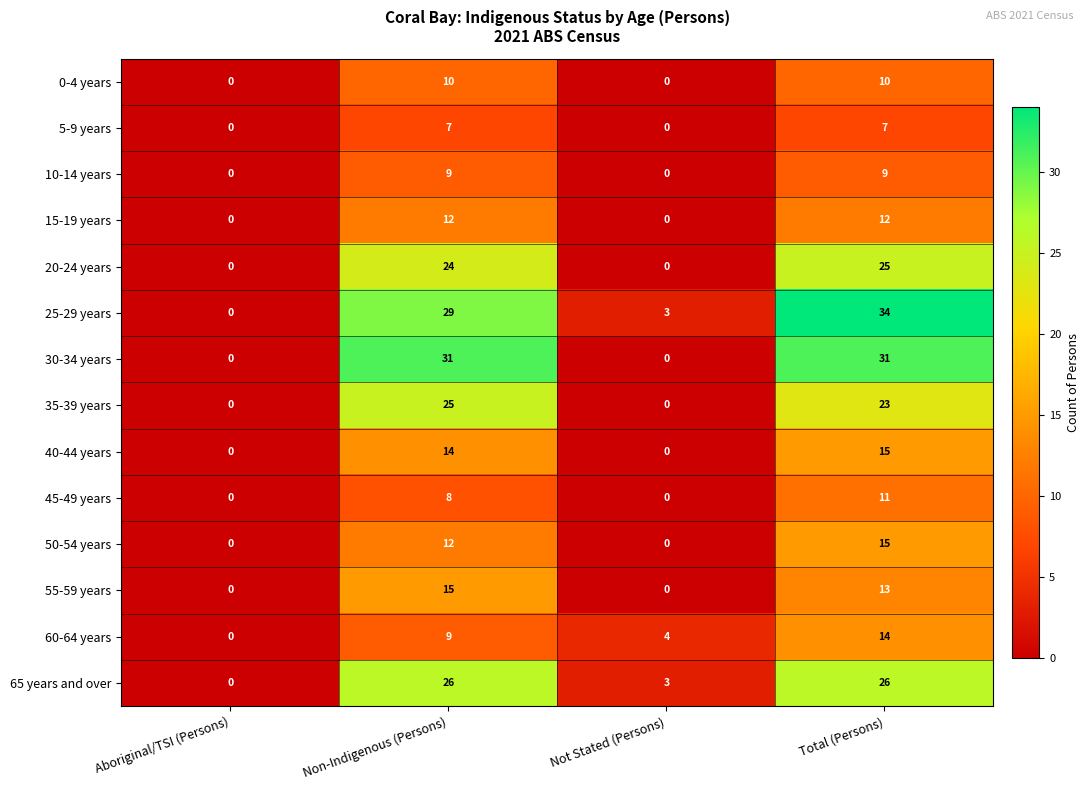

Is it true that 45-49 years equals 8 at Non-Indigenous (Persons)?

True